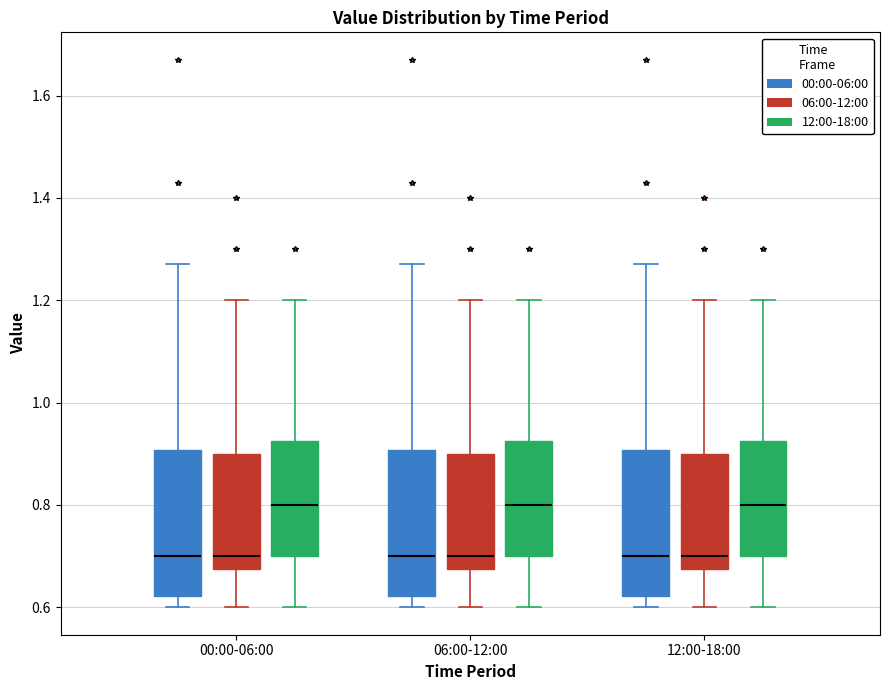

Reading left to right, transcribe this box plot: for each box, give where its median line is, the range the box spans, and where its two whiskers end, as read against the y-axis. The values are not printed on the chart, so give them approximately, as read against the axis.

00:00-06:00 (00:00-06:00): median 0.70, box 0.62 to 0.90, whiskers 0.60 to 1.28
00:00-06:00 (06:00-12:00): median 0.70, box 0.68 to 0.90, whiskers 0.60 to 1.20
00:00-06:00 (12:00-18:00): median 0.80, box 0.70 to 0.92, whiskers 0.60 to 1.20
06:00-12:00 (00:00-06:00): median 0.70, box 0.62 to 0.90, whiskers 0.60 to 1.28
06:00-12:00 (06:00-12:00): median 0.70, box 0.68 to 0.90, whiskers 0.60 to 1.20
06:00-12:00 (12:00-18:00): median 0.80, box 0.70 to 0.92, whiskers 0.60 to 1.20
12:00-18:00 (00:00-06:00): median 0.70, box 0.62 to 0.90, whiskers 0.60 to 1.28
12:00-18:00 (06:00-12:00): median 0.70, box 0.68 to 0.90, whiskers 0.60 to 1.20
12:00-18:00 (12:00-18:00): median 0.80, box 0.70 to 0.92, whiskers 0.60 to 1.20